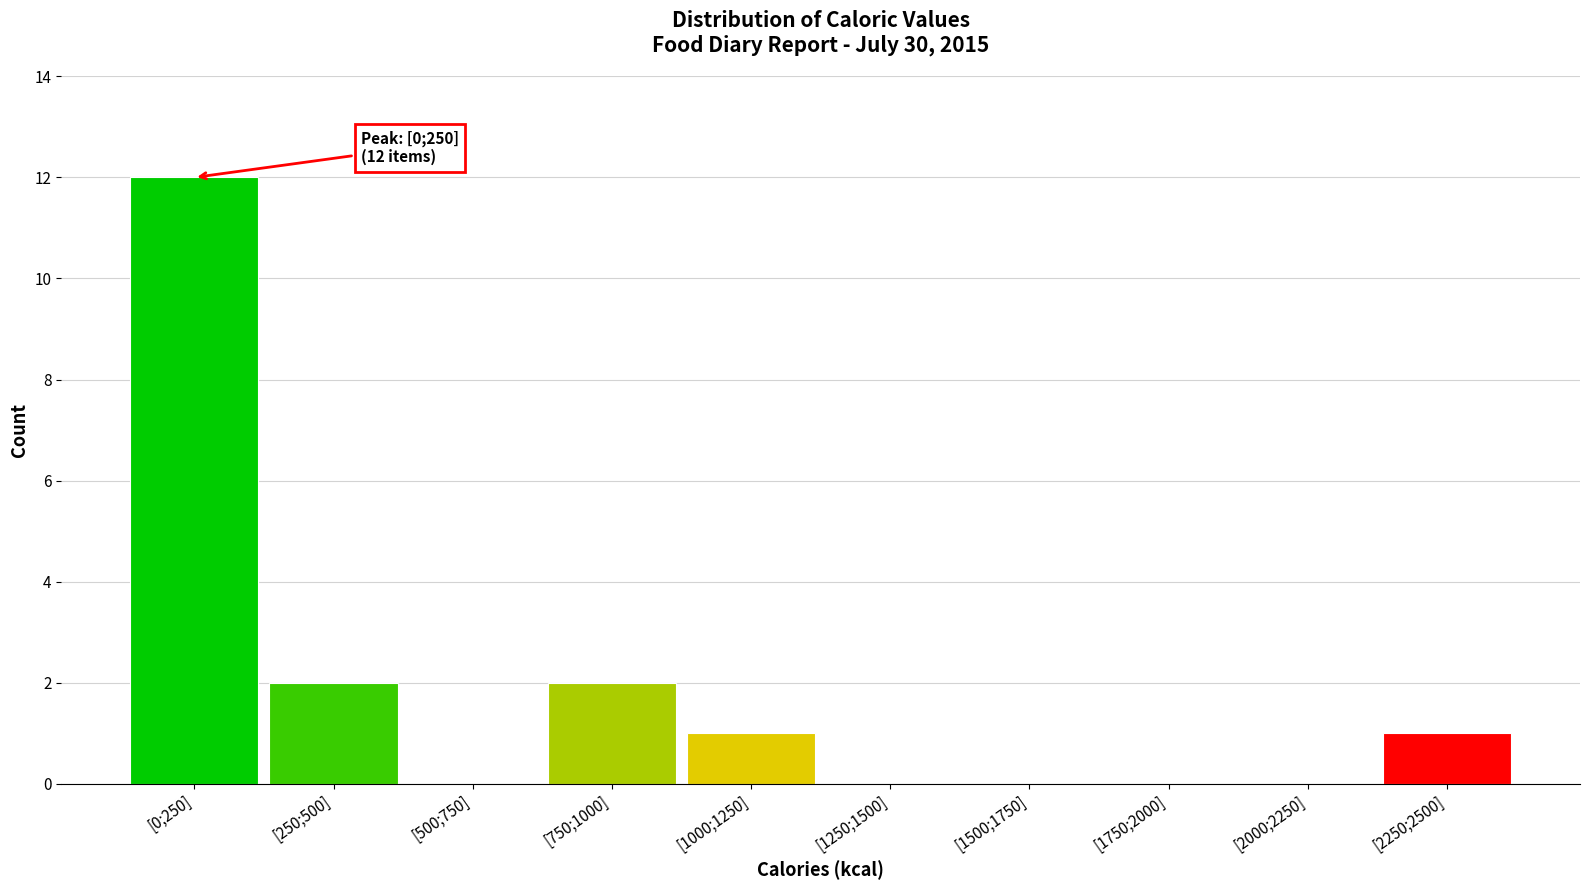

Reading left to right, what are all the values shown in this chart?

[0;250]=12	[250;500]=2	[500;750]=0	[750;1000]=2	[1000;1250]=1	[1250;1500]=0	[1500;1750]=0	[1750;2000]=0	[2000;2250]=0	[2250;2500]=1